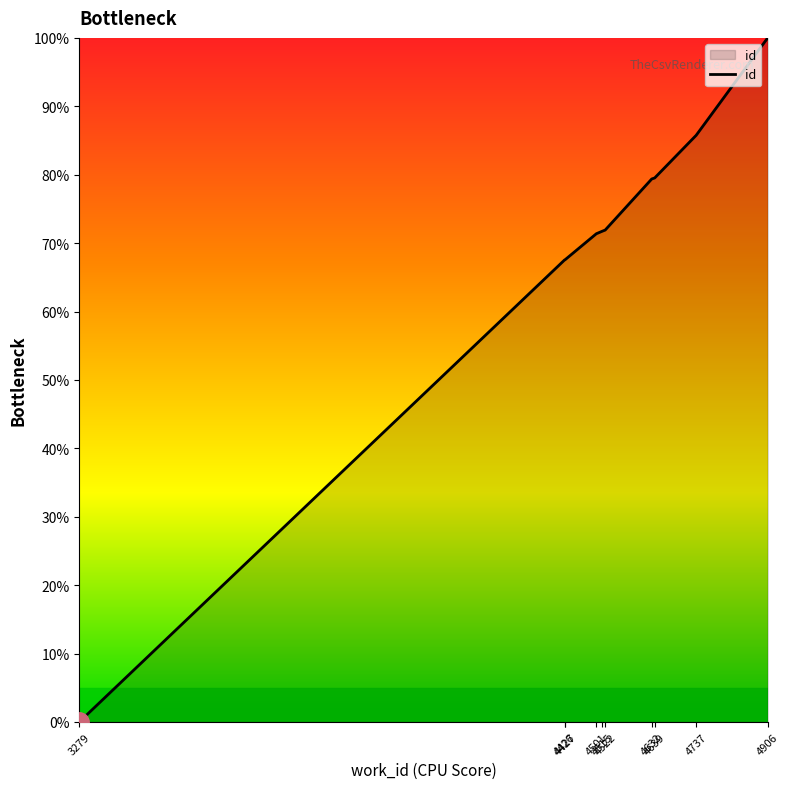

What value does the data have at 4426?

67.5